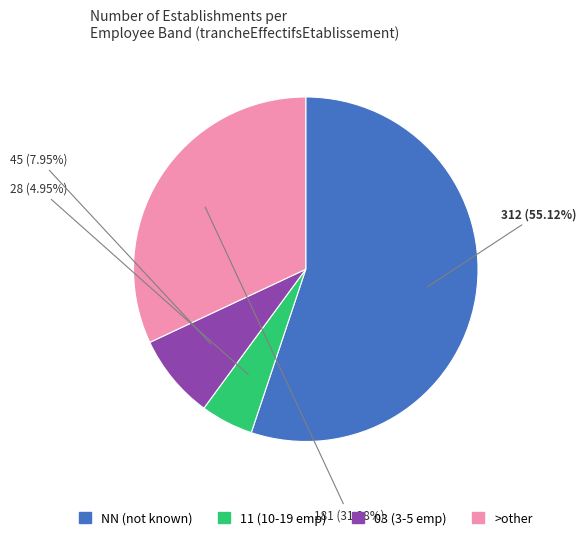

Is there any slice that represents more than half of the pie?

Yes